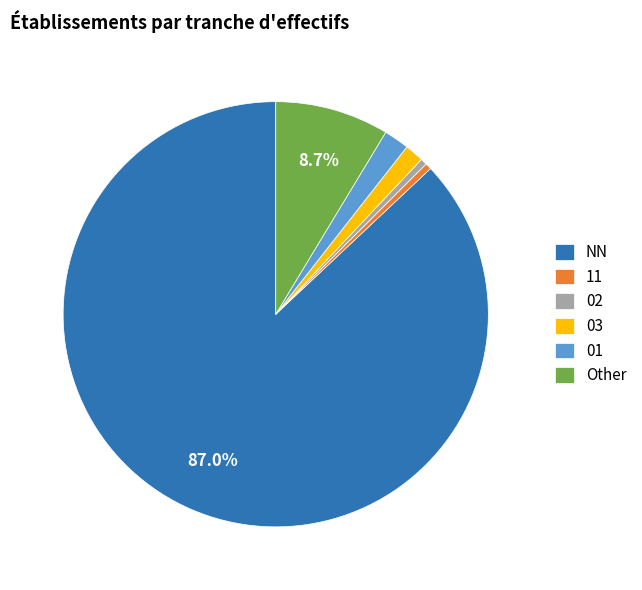

Between Other and 03, which is larger?

Other